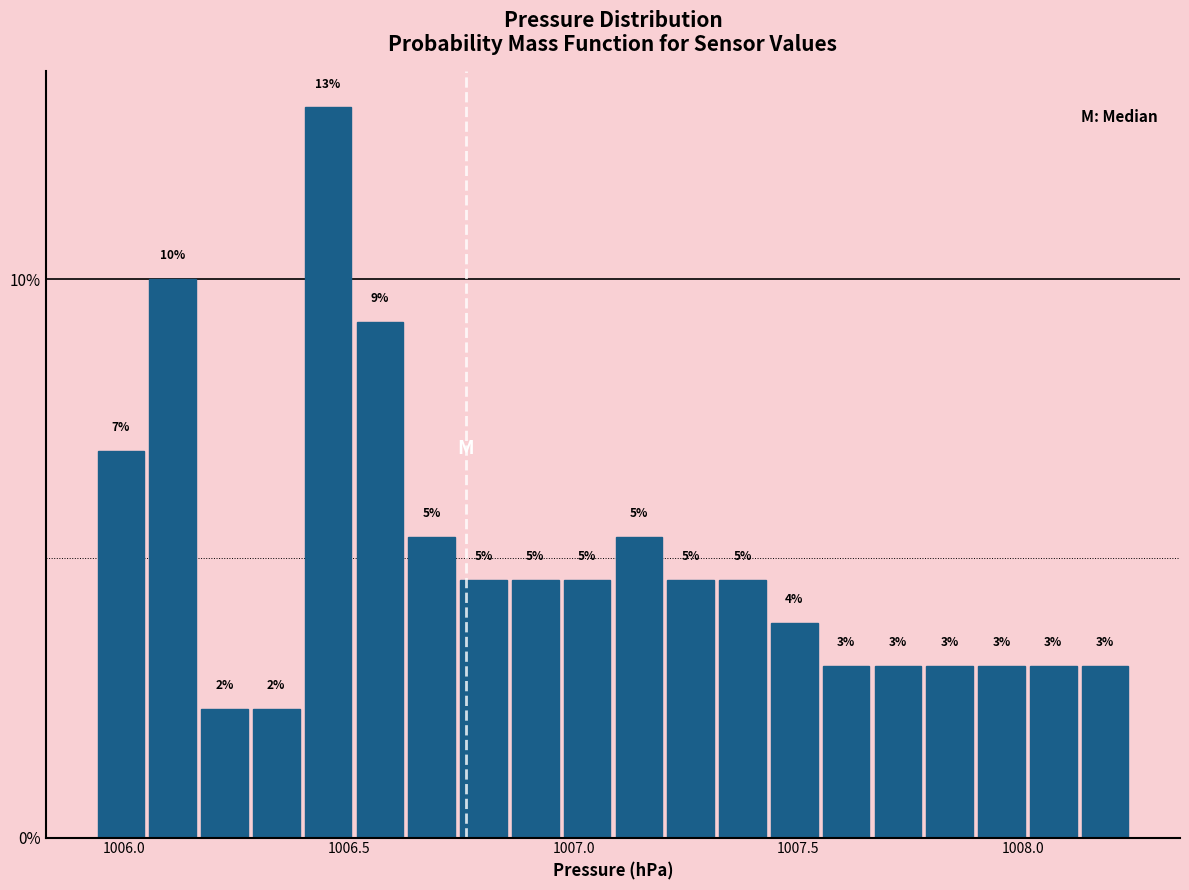

Read against the x-axis, roughly where is the centre of the tallest bar?

1006.45